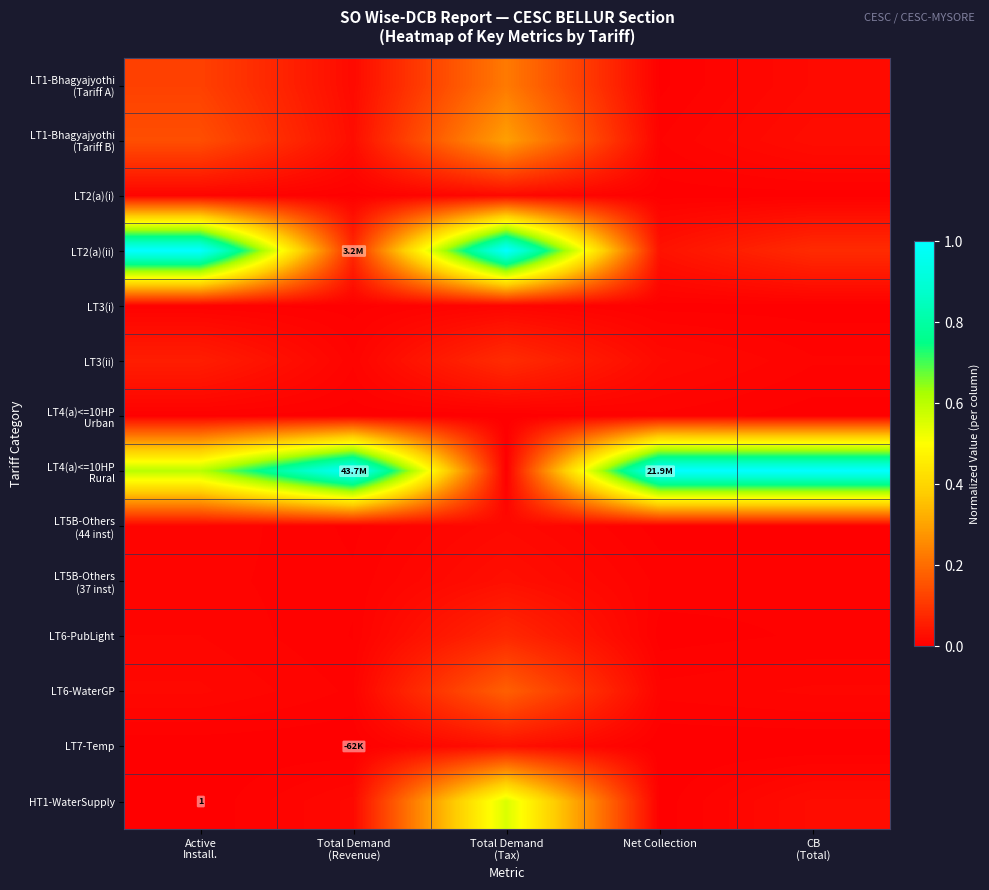

At how many categories does at least one series exceed 0?

5